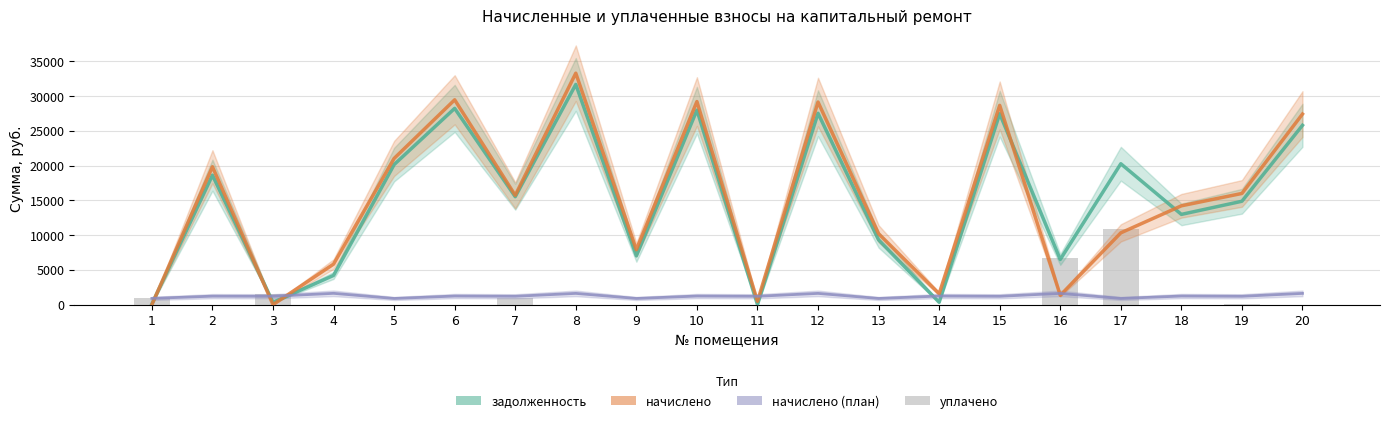

The задолженность series shows 451.6 at 14. True or false?

False